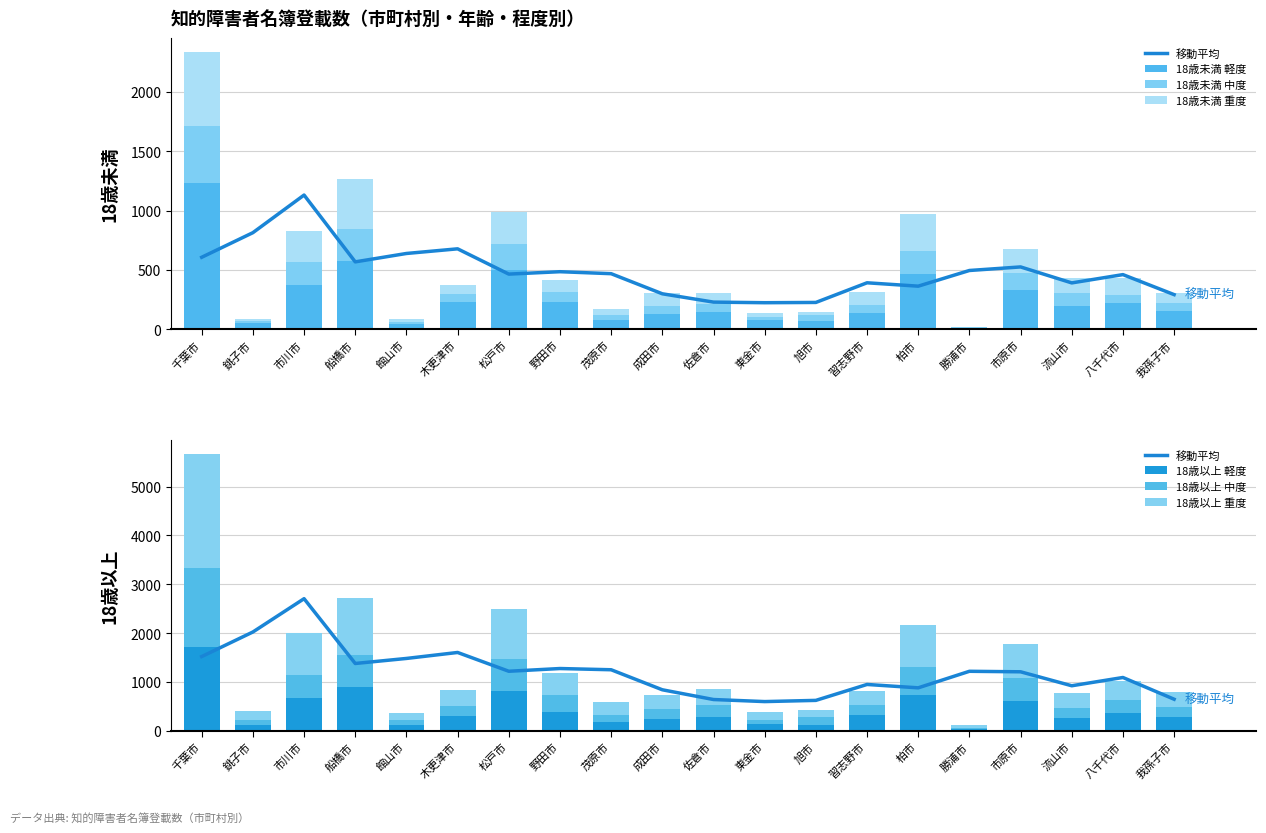

At how many categories does at least one series exceed 1446?

1